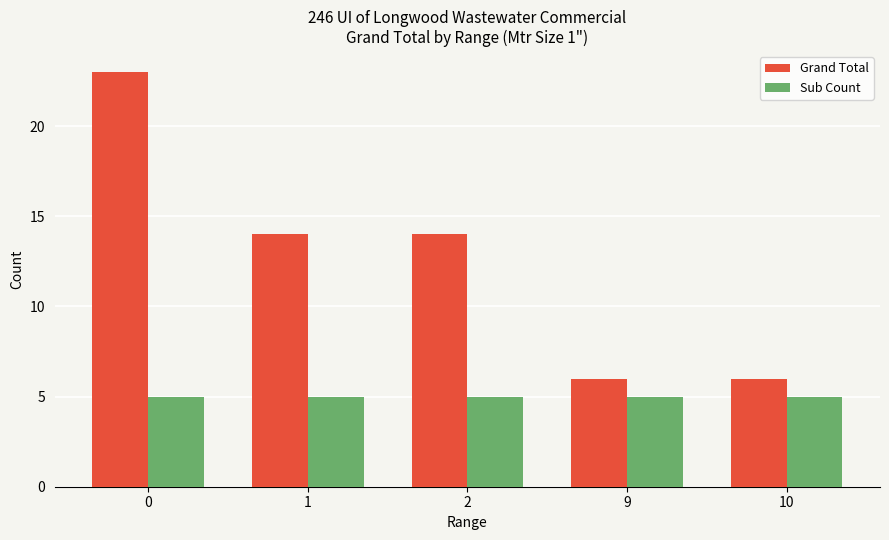

At 2, list the series in order from smallest to largest.

Sub Count, Grand Total